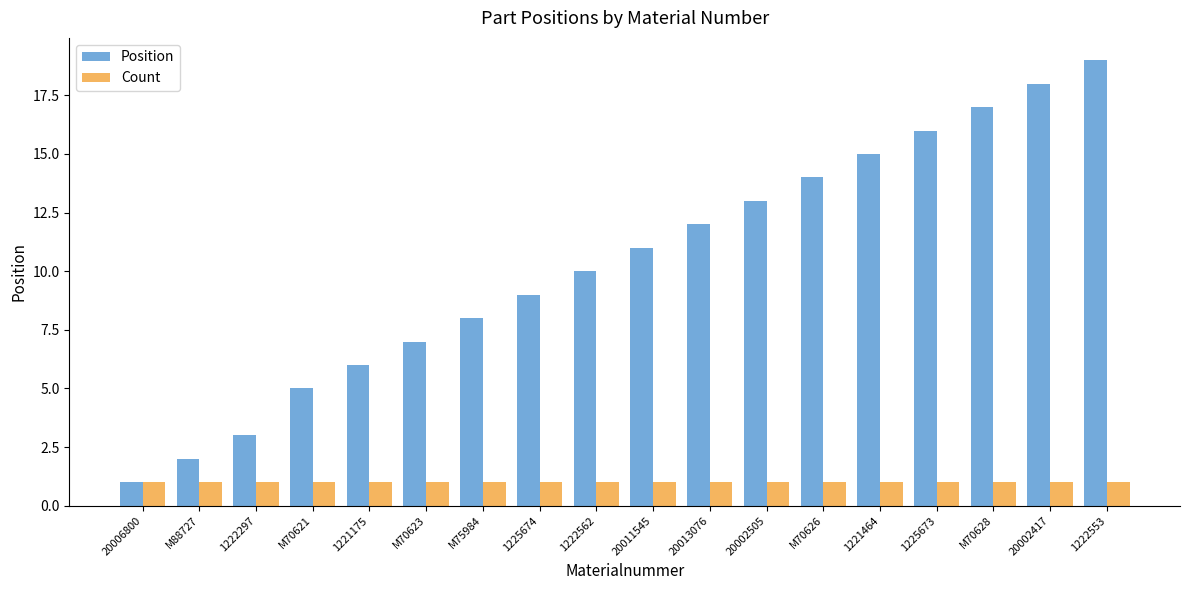

Between 20013076 and 1222553, which series saw the biggest shift?

Position